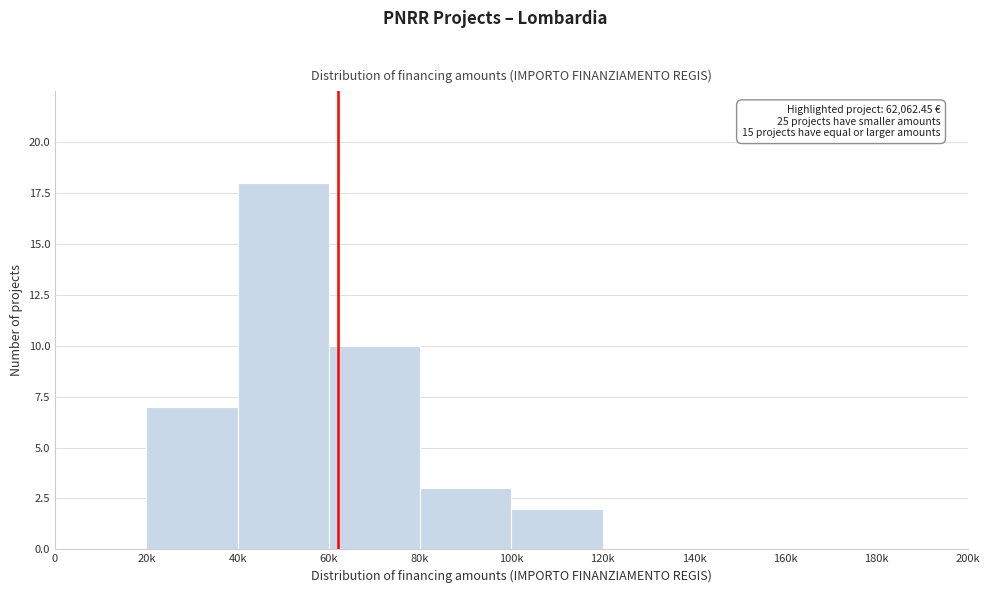

Reading left to right, list all the values displayed in this chart.

0=0	20k=7	40k=18	60k=10	80k=3	100k=2	120k=0	140k=0	160k=0	180k=0